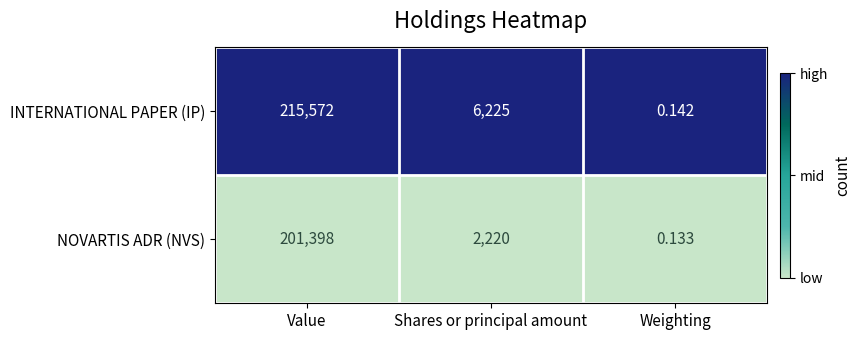

At Weighting, list the series in order from smallest to largest.

NOVARTIS ADR (NVS), INTERNATIONAL PAPER (IP)